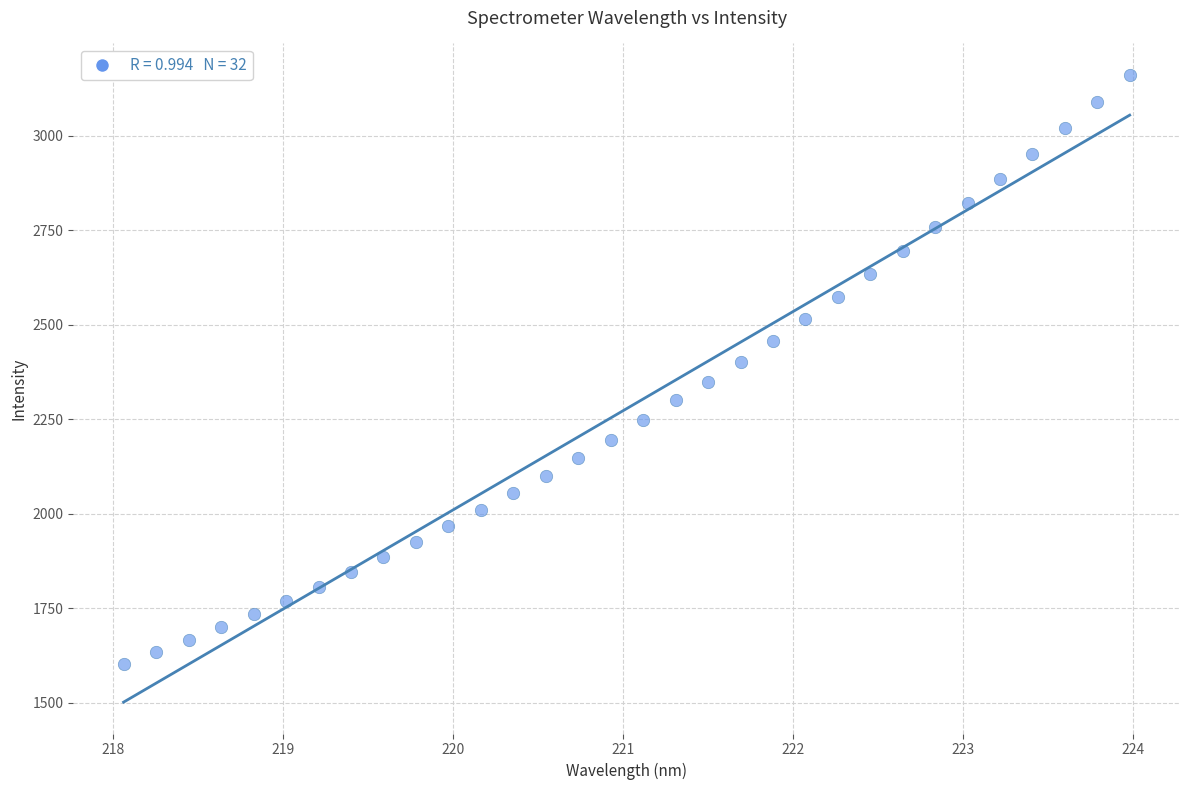

What is the range of Y values (max minus min)?

1558.3